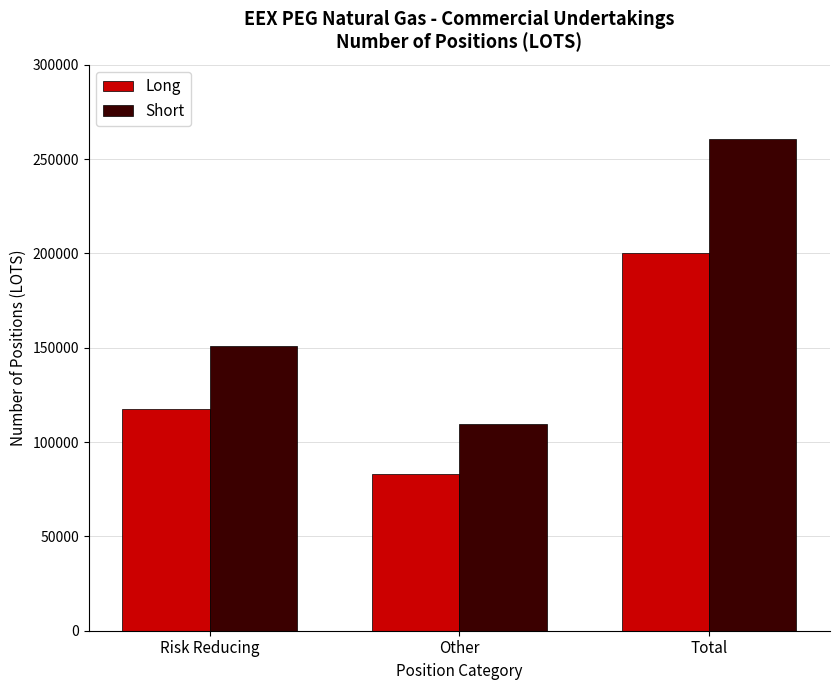

What is the minimum value for Short?

109812